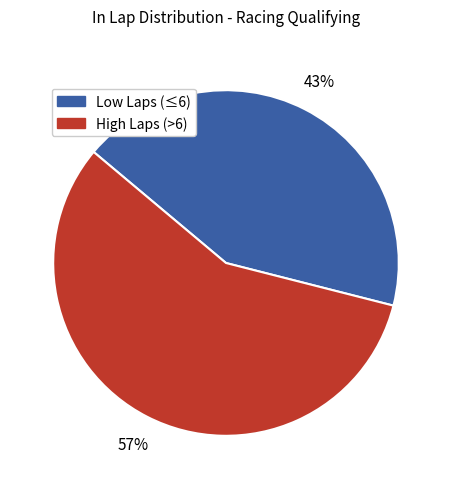

To the nearest percent, what is the difference between the largest and smallest slice percentages?

14%